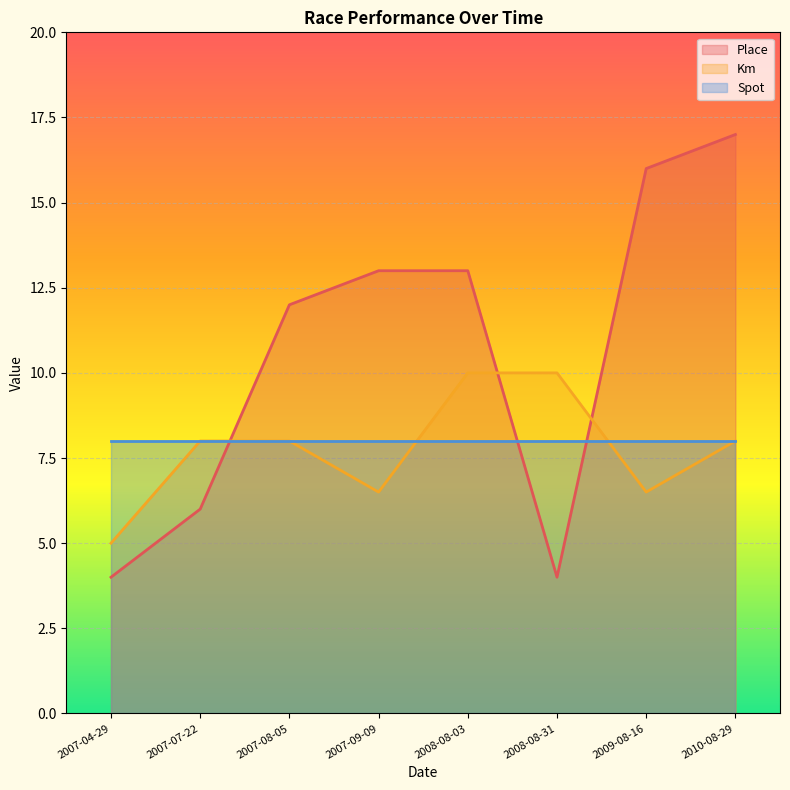

Is the value of Spot at 2008-08-03 greater than the value of Place at 2008-08-31?

Yes